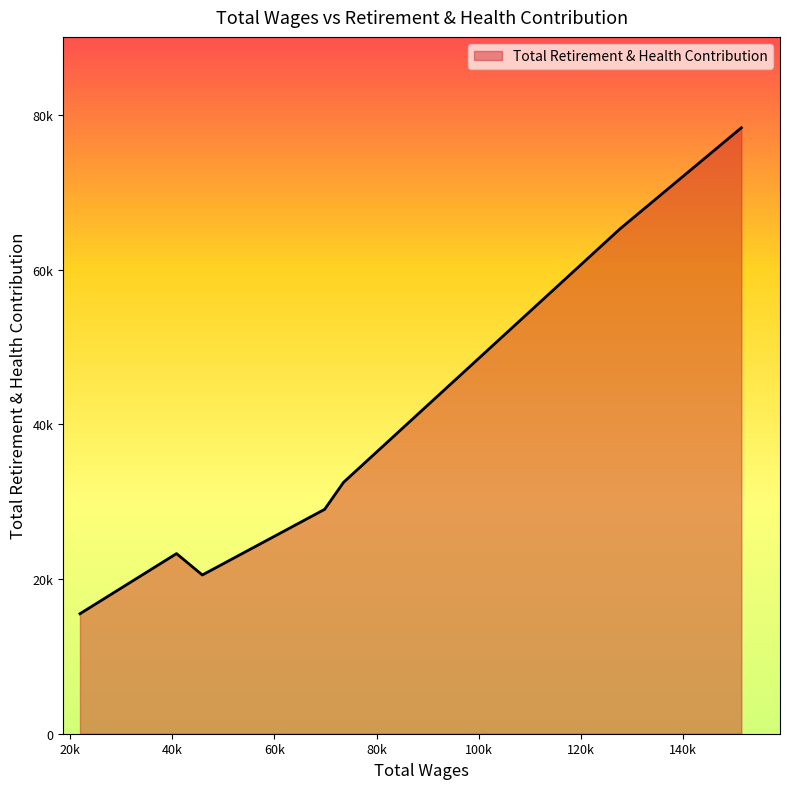

Does the chart display data point markers on the line(s)?

No